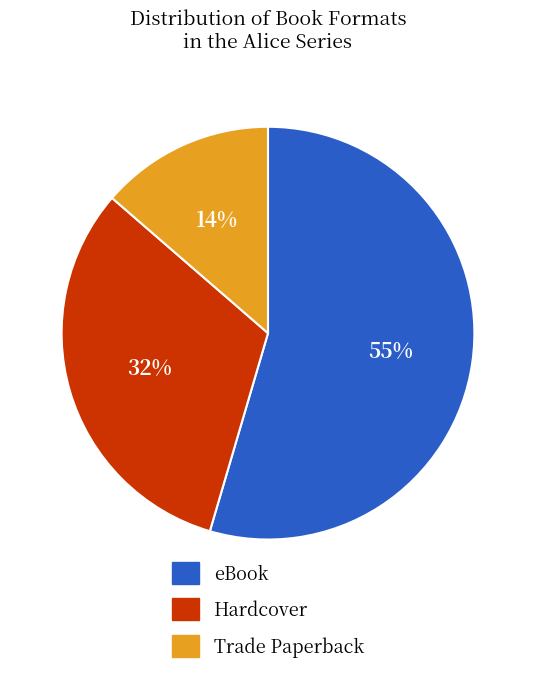

Which slice is the smallest?

Trade Paperback